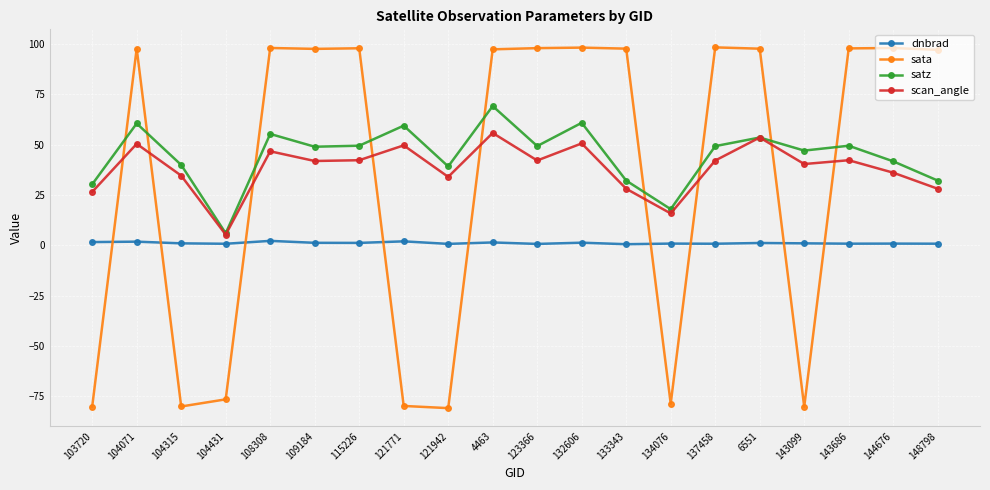

What is the difference between the scan_angle values at 104431 and 103720?

21.2